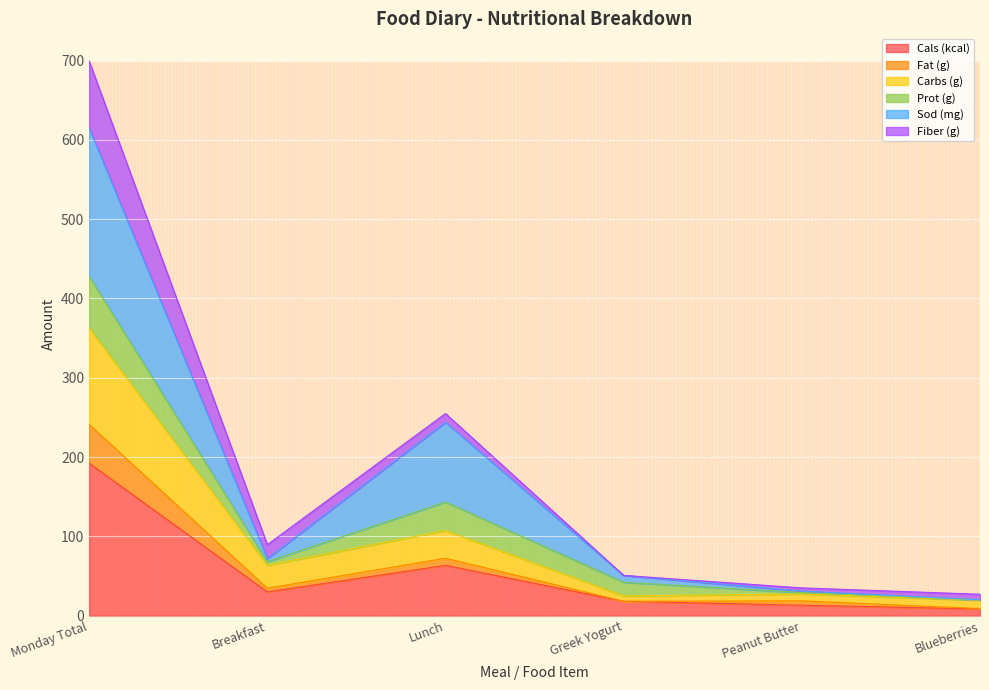

Which category has the highest value in the Cals (kcal) series?

Monday Total